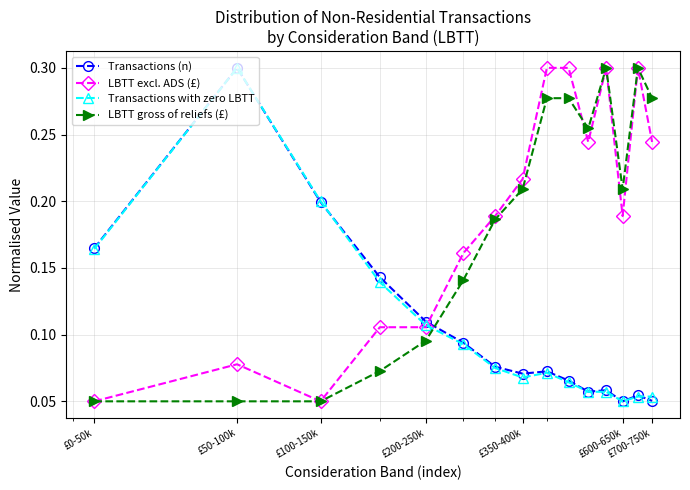

True or false: LBTT excl. ADS (£) has more than 1 interior local peaks.

True